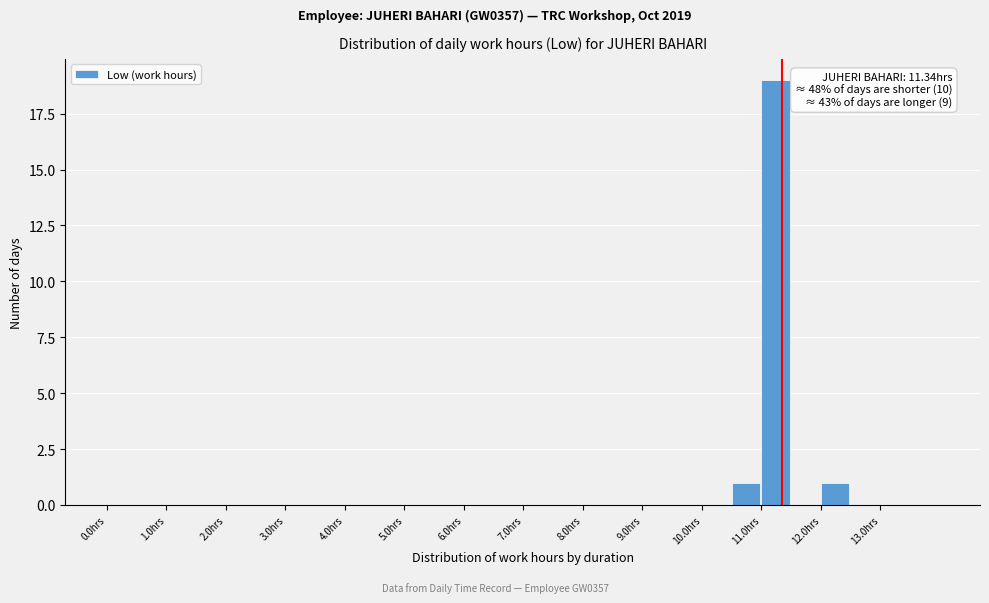

Which range on the x-axis has the tallest bar?

11.0 to 11.5